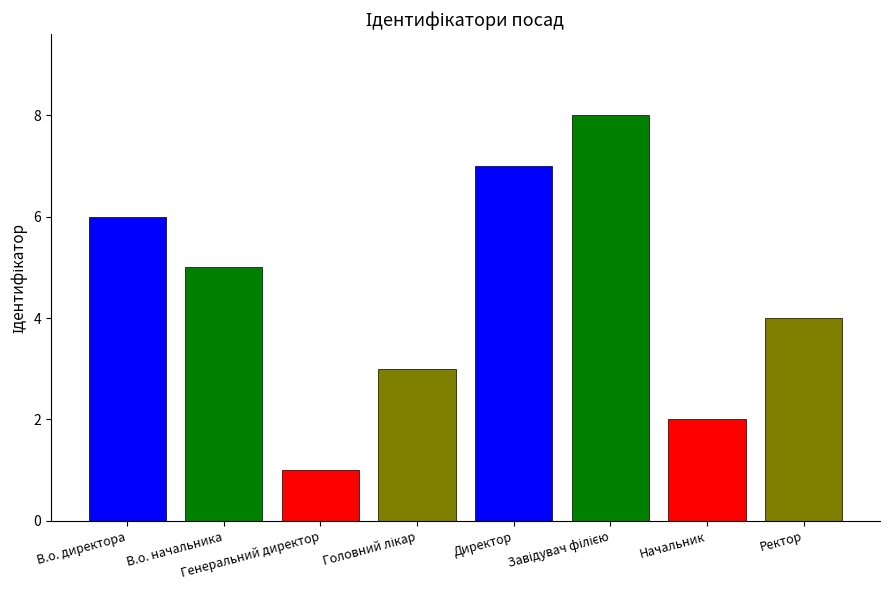

Which label corresponds to the largest value in the chart?

Завідувач філією